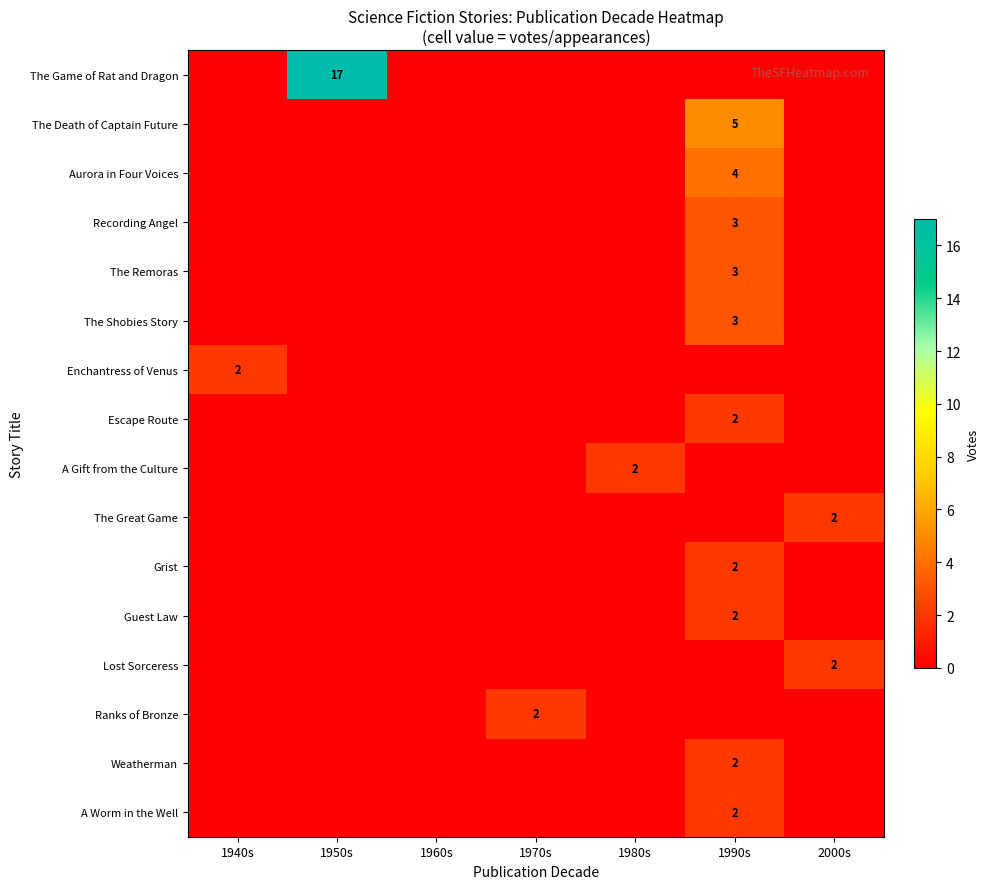

How many data points does each series have?

7